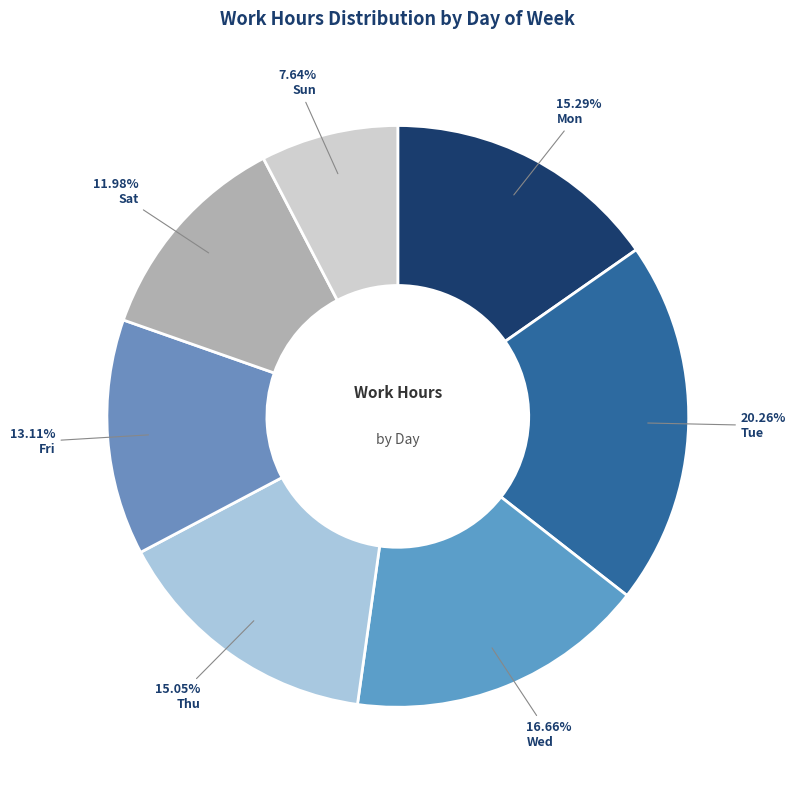

What portion of the pie excludes Wed?

83.3%